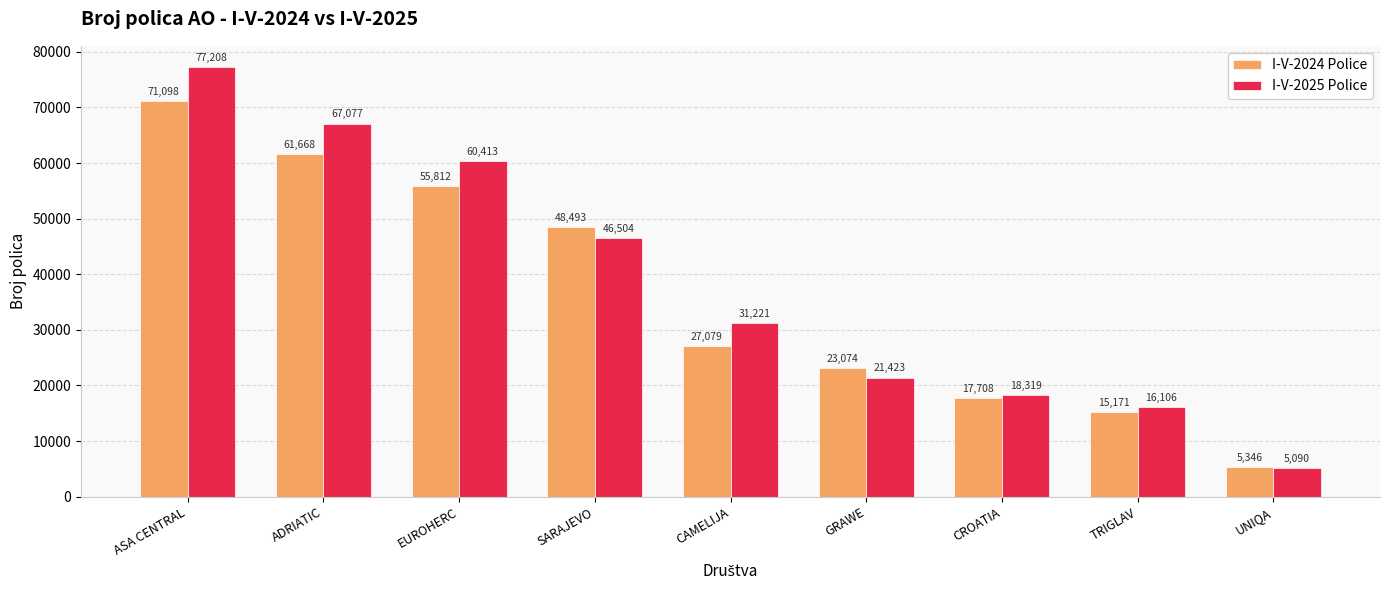

What is the difference between the highest and lowest values at SARAJEVO?

1989